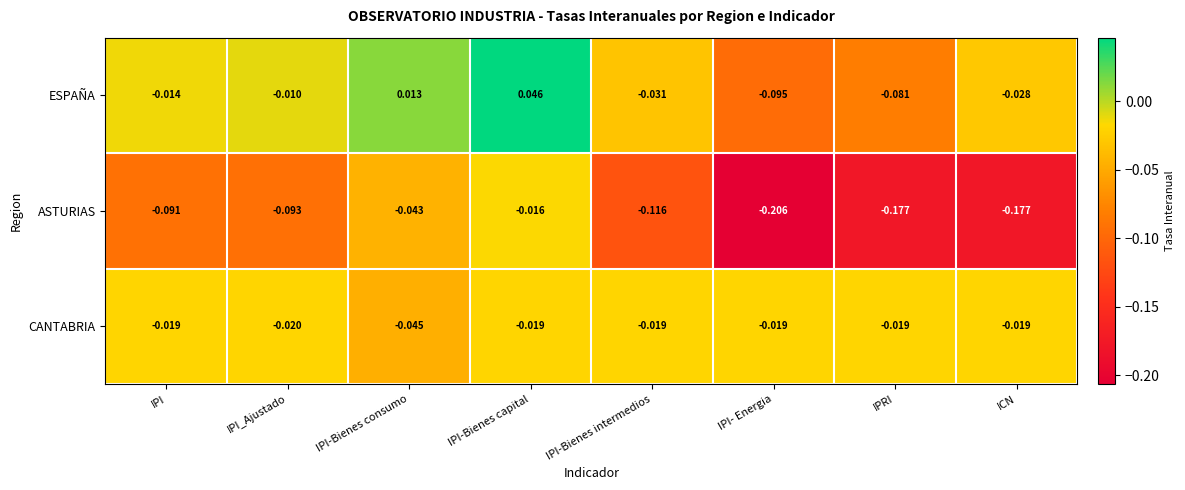

At which category does the chart reach its peak across all series?

IPI-Bienes capital